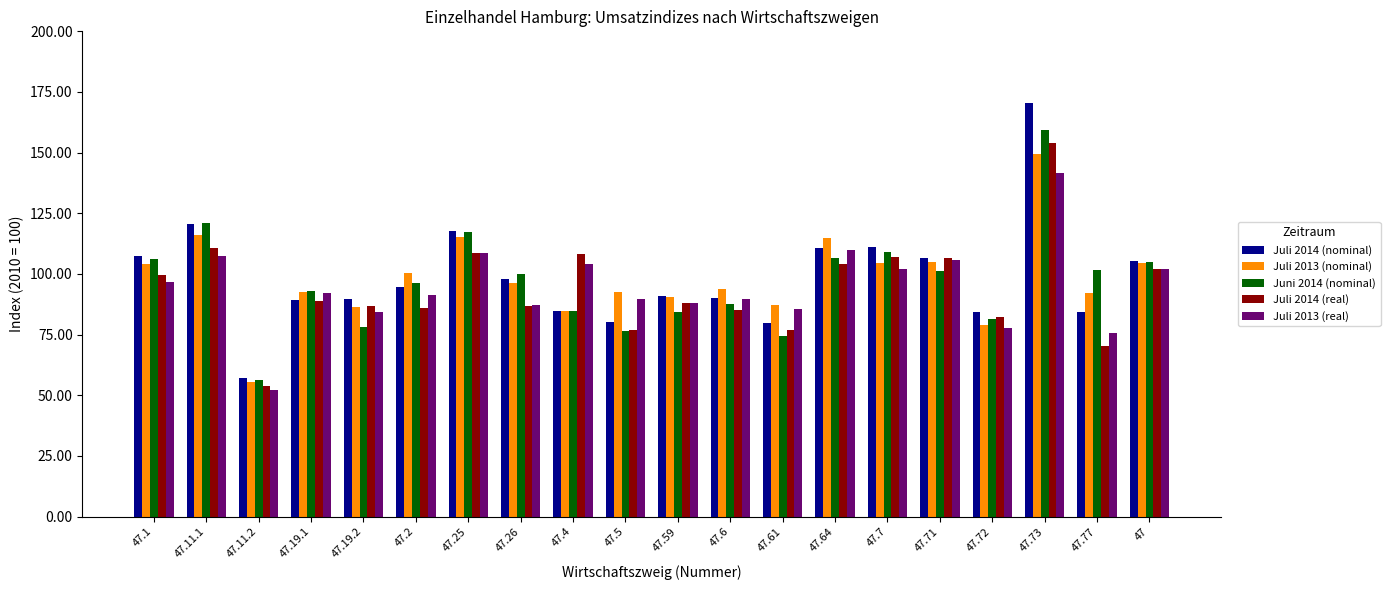

What is the difference between the maximum and minimum values in the Juli 2013 (nominal) series?

93.7